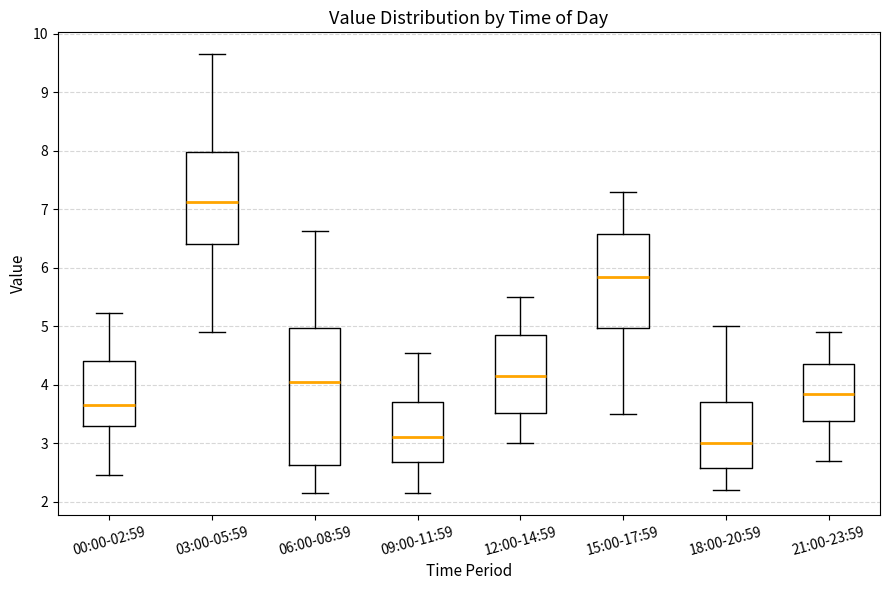

Which box is the tallest, from its lower edge to its upper edge?

06:00-08:59